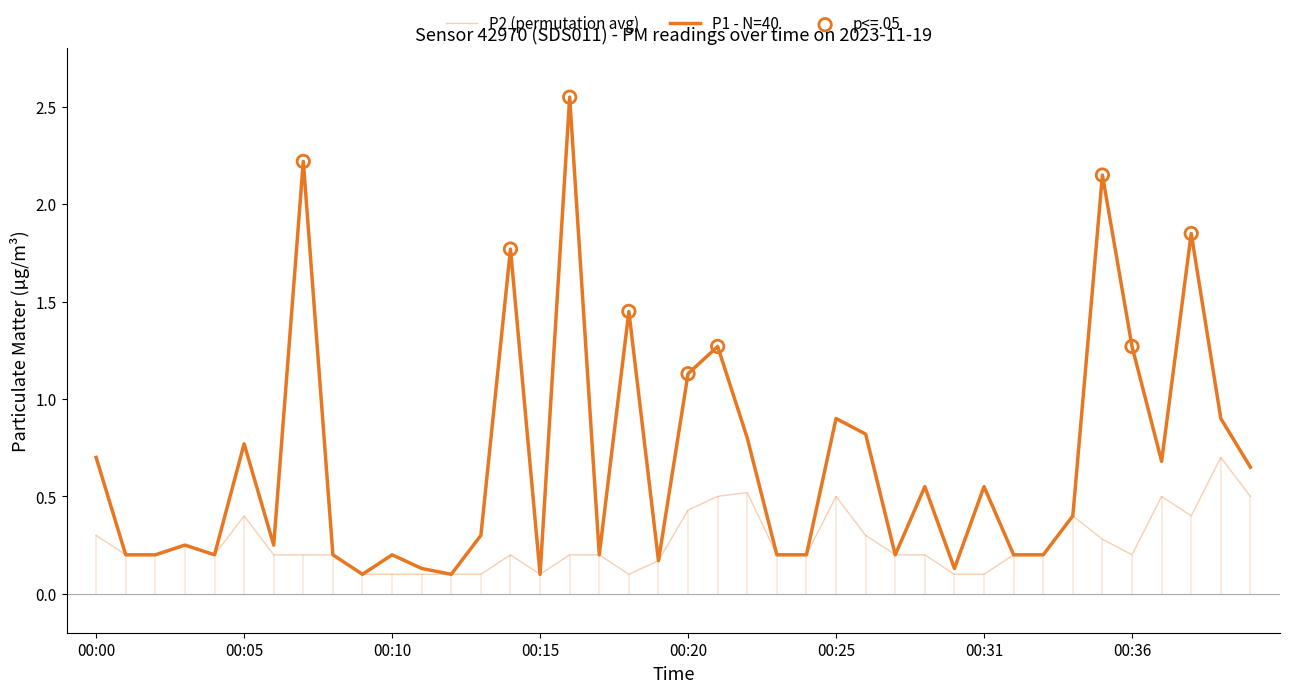

What is the total value across all series at 00:35?

2.4